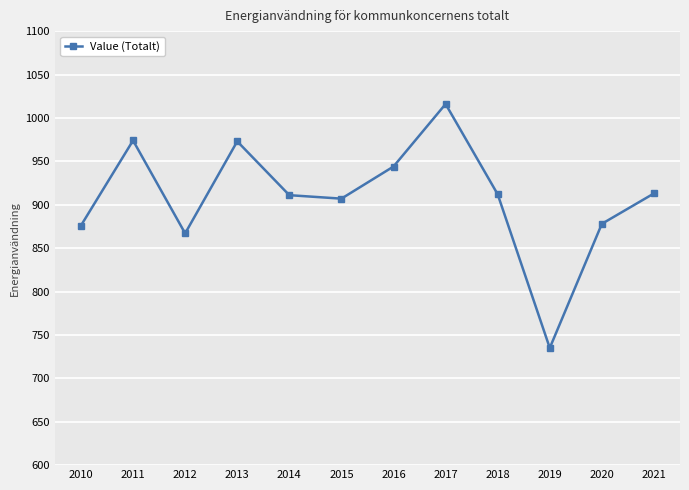

What is the value of the 8th point from the left?

1016